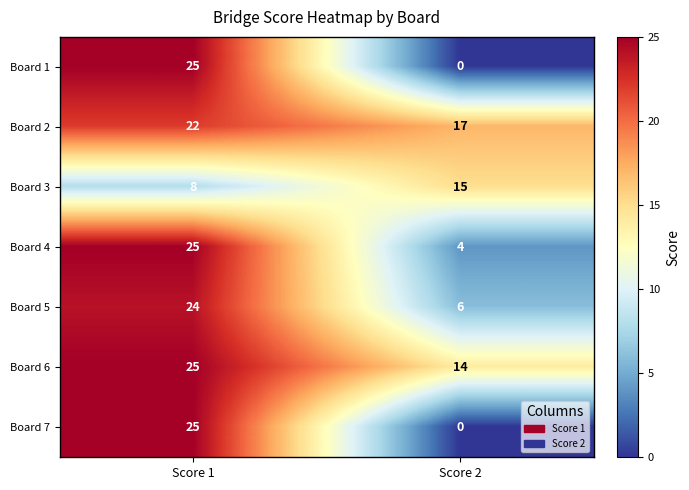

The value of Board 5 at Score 1 is 40. True or false?

False